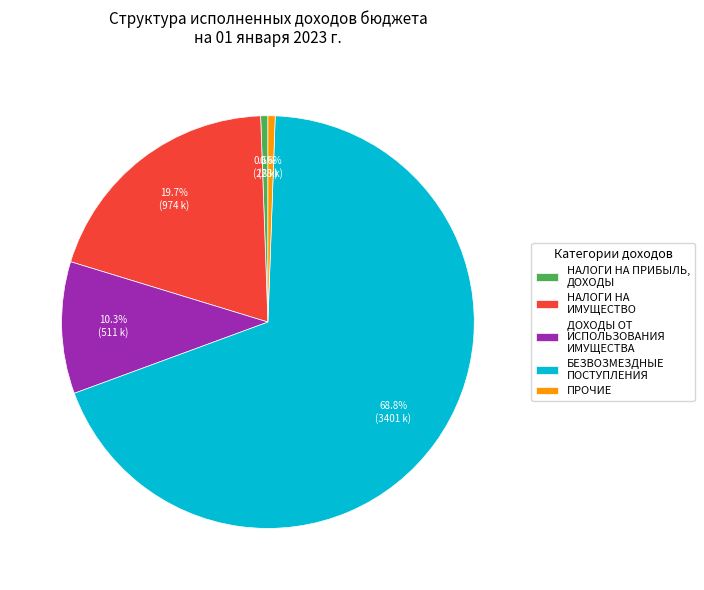

How many segments does this pie chart have?

5